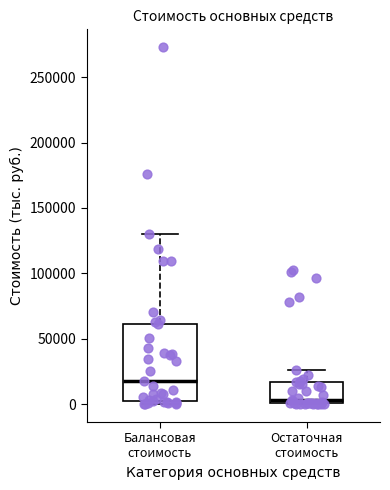

Reading left to right, transcribe this box plot: for each box, give where its median line is, the range the box spans, and where its two whiskers end, as read against the y-axis. The values are not printed on the chart, so give them approximately, as read against the axis.

Балансовая стоимость: median 15000, box 0 to 60000, whiskers 0 (just below the box's lower edge) to 130000
Остаточная стоимость: median 5000, box 0 to 15000, whiskers 0 to 25000